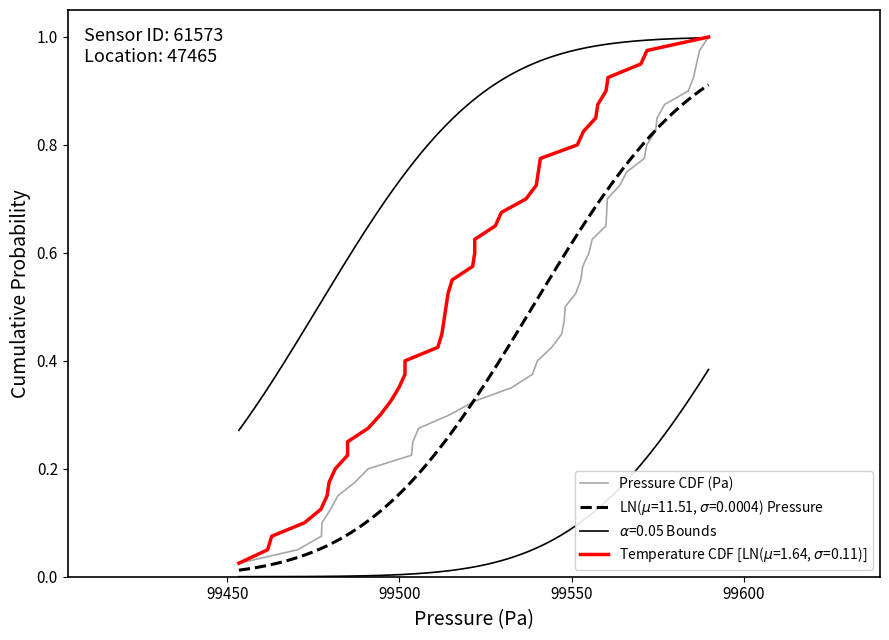

True or false: the data shows 0.9 at 21.

False